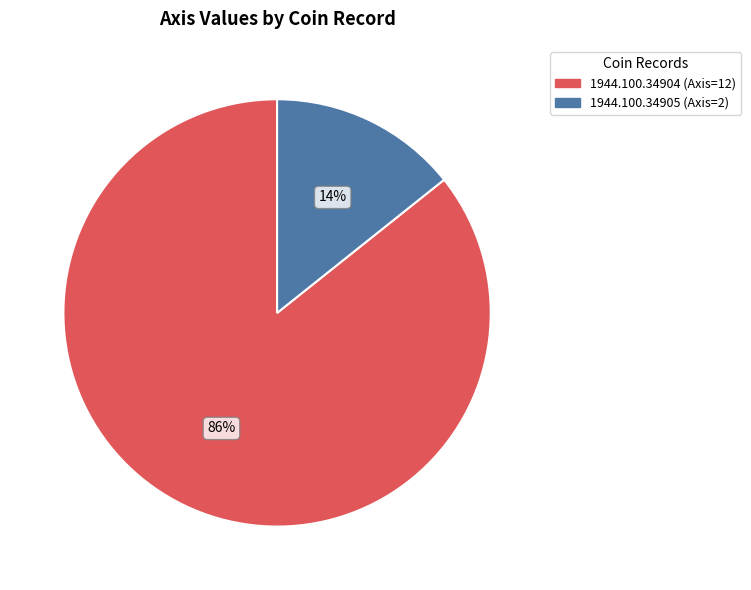

Which category has the smallest portion of the pie?

1944.100.34905